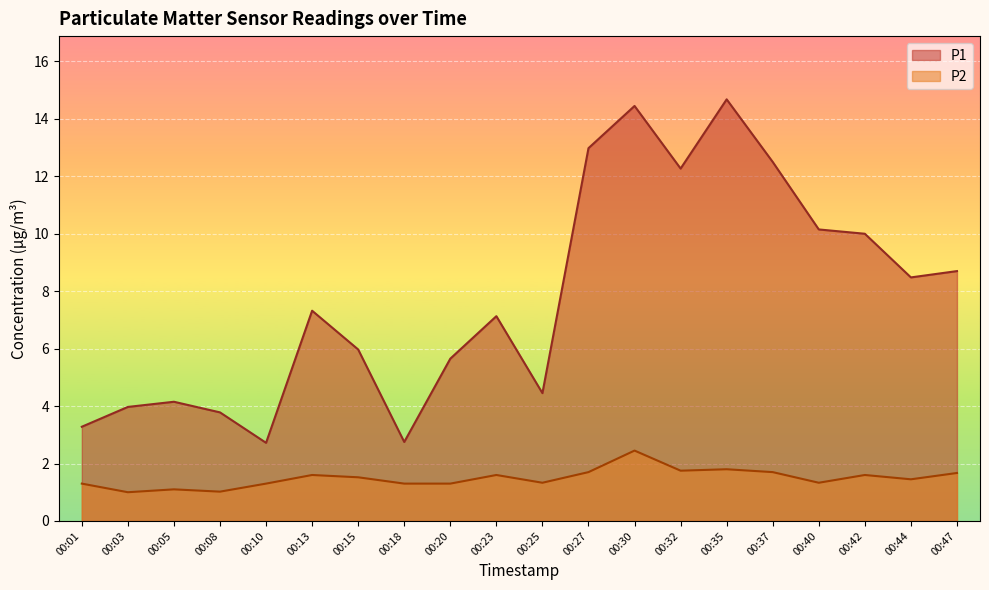

Which series has the widest spread of values?

P1